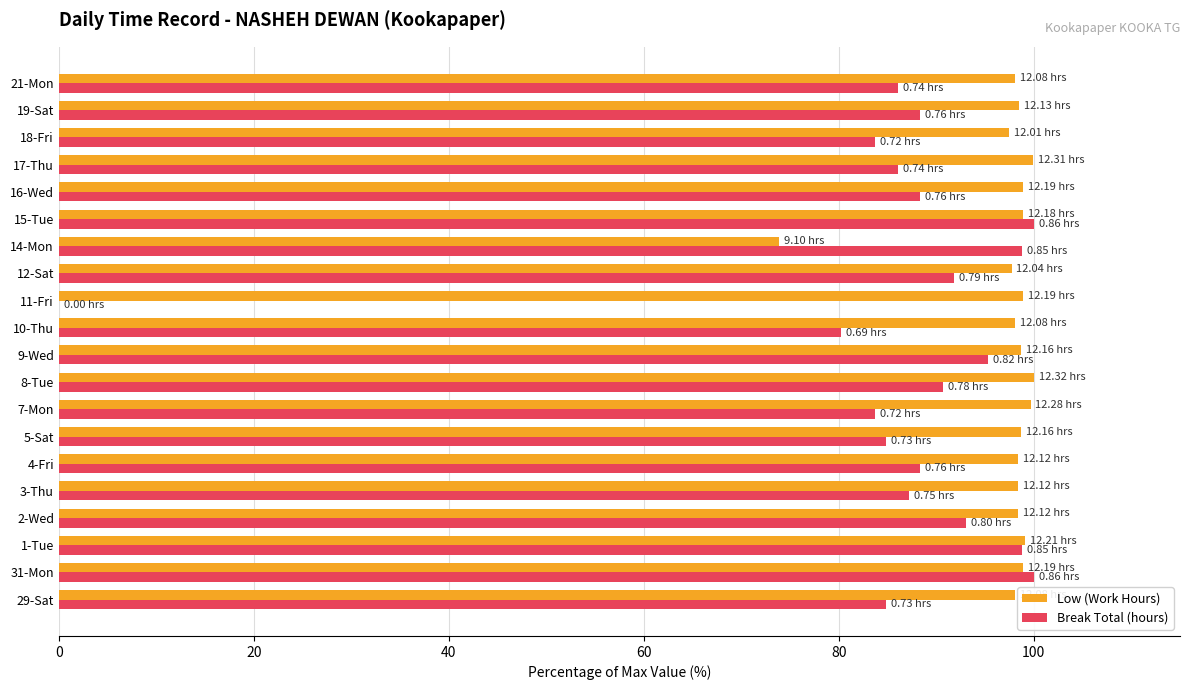

Which series changed the most between 5-Sat and 9-Wed?

Break Total (hours)